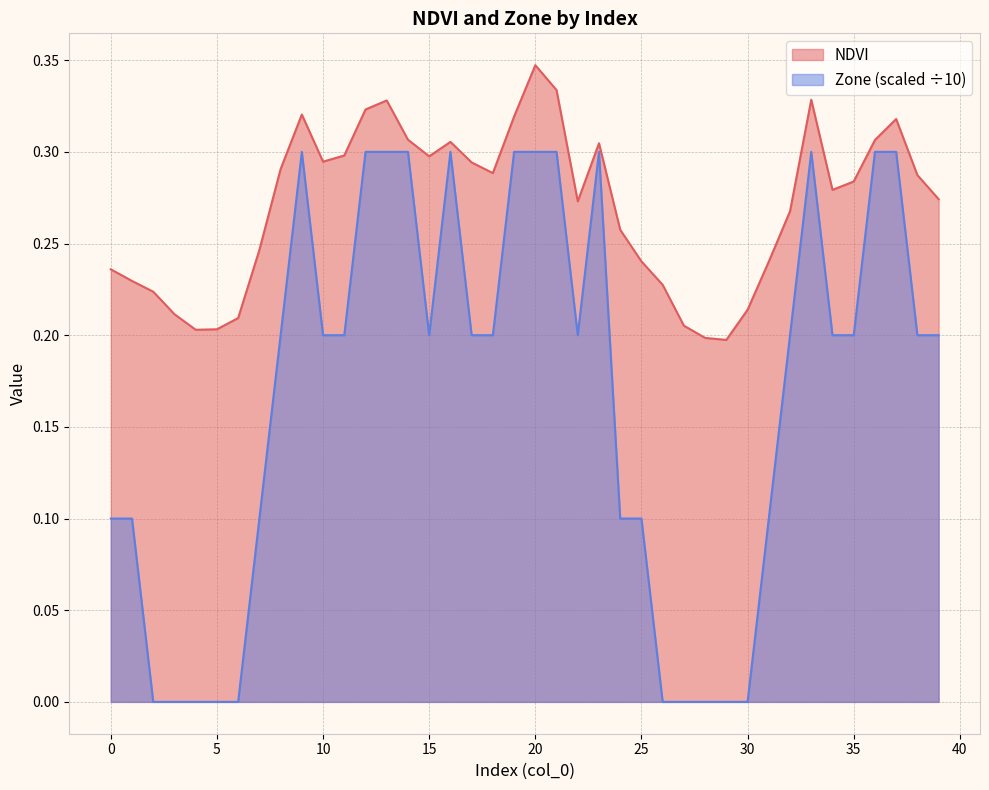

Reading right to left, transcribe all the data shown in this chart.

NDVI: 0.3	0.3	0.3	0.3	0.3	0.3	0.3	0.3	0.2	0.2	0.2	0.2	0.2	0.2	0.2	0.3	0.3	0.3	0.3	0.3	0.3	0.3	0.3	0.3	0.3	0.3	0.3	0.3	0.3	0.3	0.3	0.3	0.2	0.2	0.2	0.2	0.2	0.2	0.2	0.2
Zone: 0.2	0.2	0.3	0.3	0.2	0.2	0.3	0.2	0.1	0.0	0.0	0.0	0.0	0.0	0.1	0.1	0.3	0.2	0.3	0.3	0.3	0.2	0.2	0.3	0.2	0.3	0.3	0.3	0.2	0.2	0.3	0.2	0.1	0.0	0.0	0.0	0.0	0.0	0.1	0.1